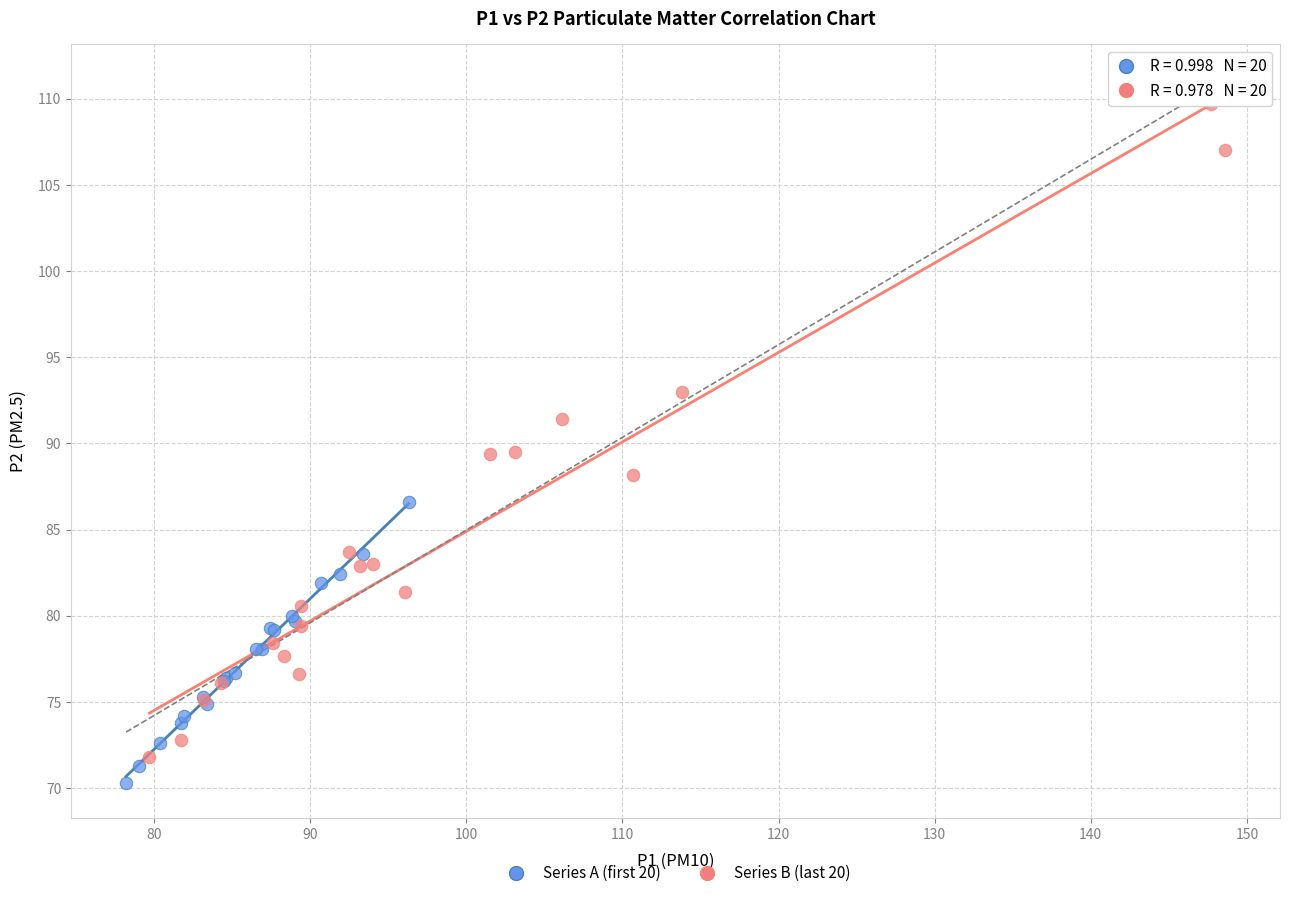

Which series contains the highest Y value?

Series B (last 20)